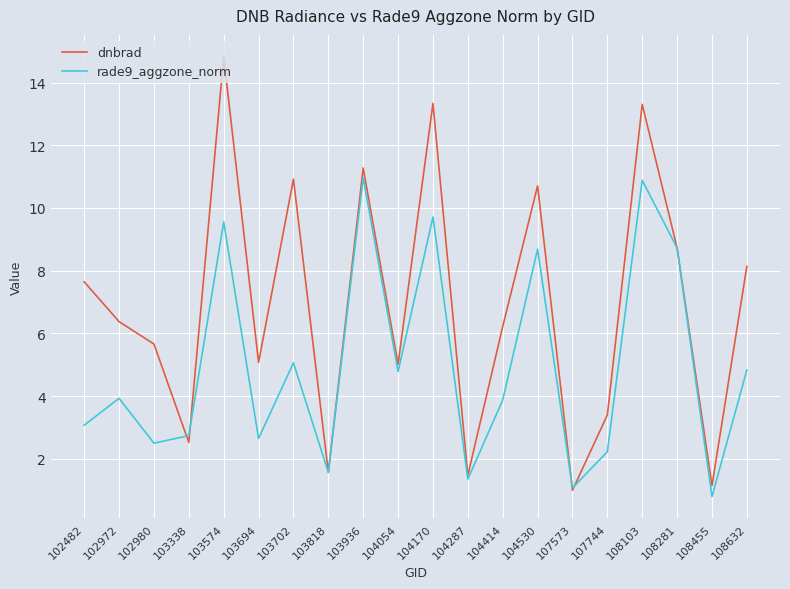

How many lines are shown in the chart?

2